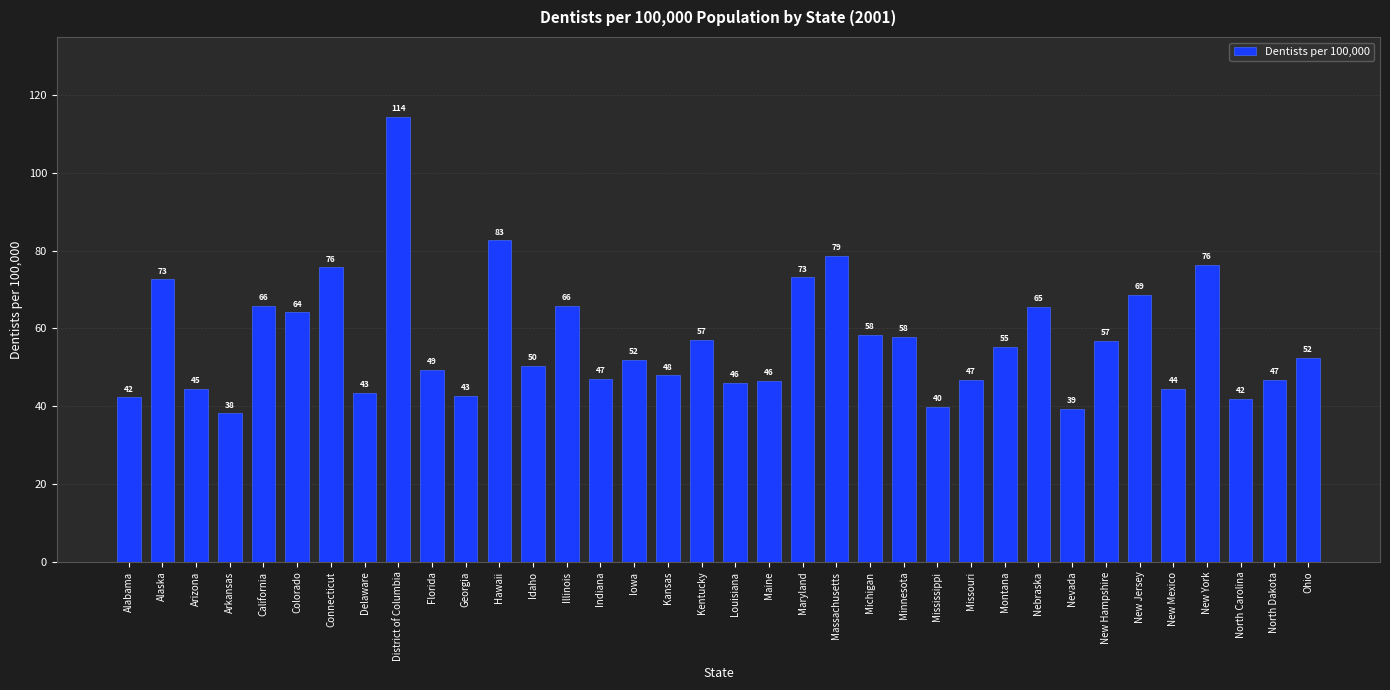

At which category does the chart reach its minimum across all series?

Arkansas